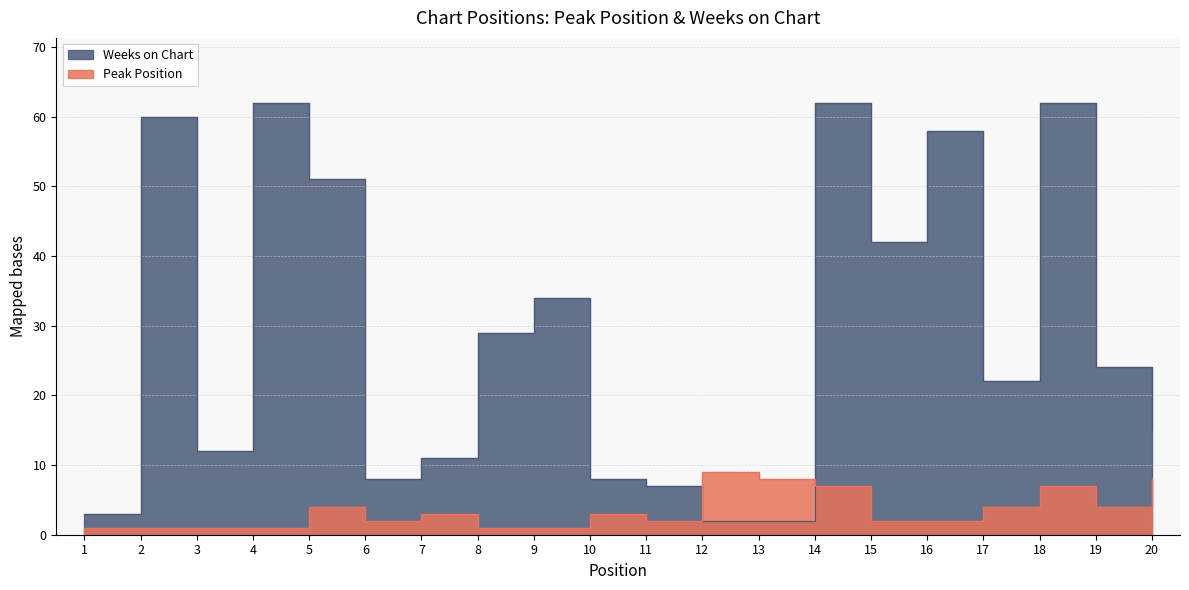

Count the number of data series in this chart.

2